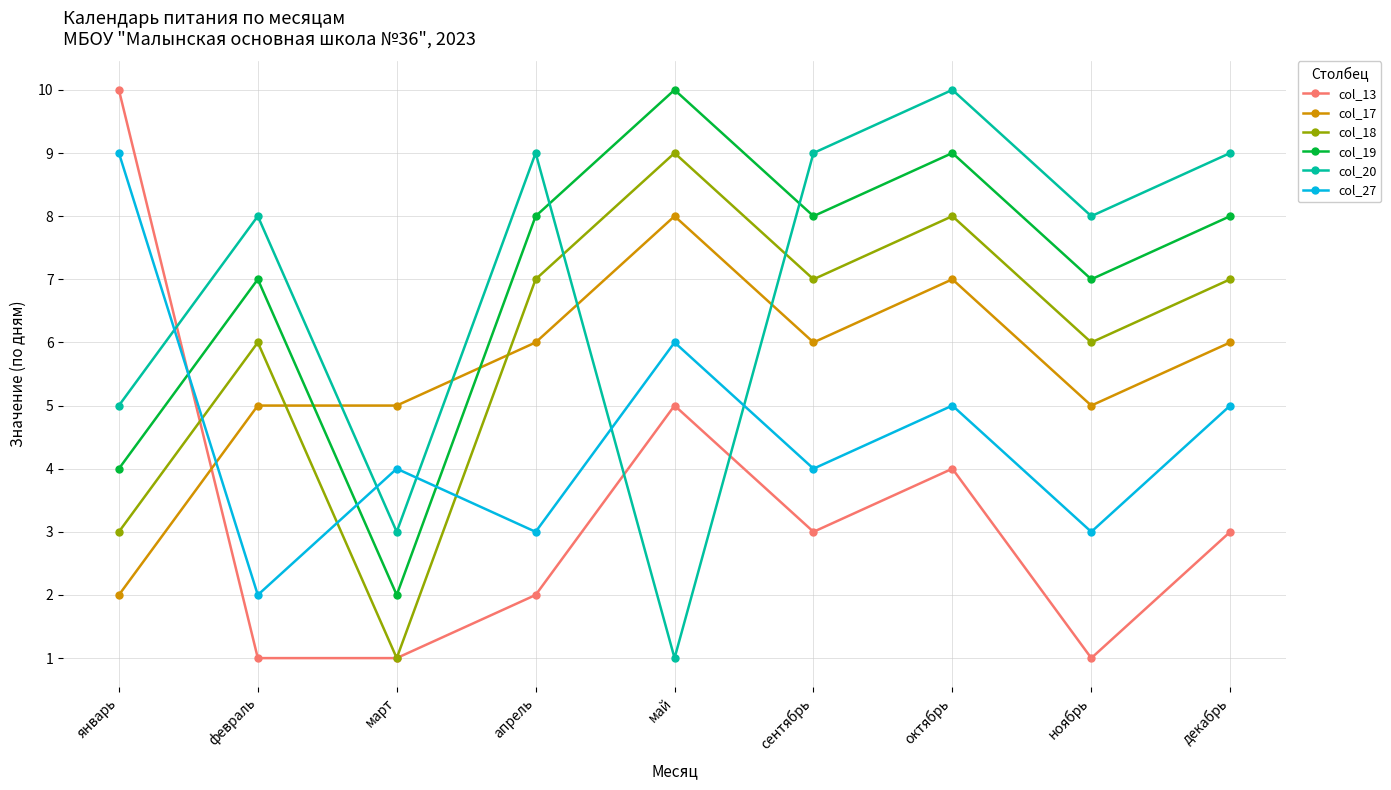

Reading left to right, extract all data points from this chart.

col_13: 10	1	1	2	5	3	4	1	3
col_17: 2	5	5	6	8	6	7	5	6
col_18: 3	6	1	7	9	7	8	6	7
col_19: 4	7	2	8	10	8	9	7	8
col_20: 5	8	3	9	1	9	10	8	9
col_27: 9	2	4	3	6	4	5	3	5